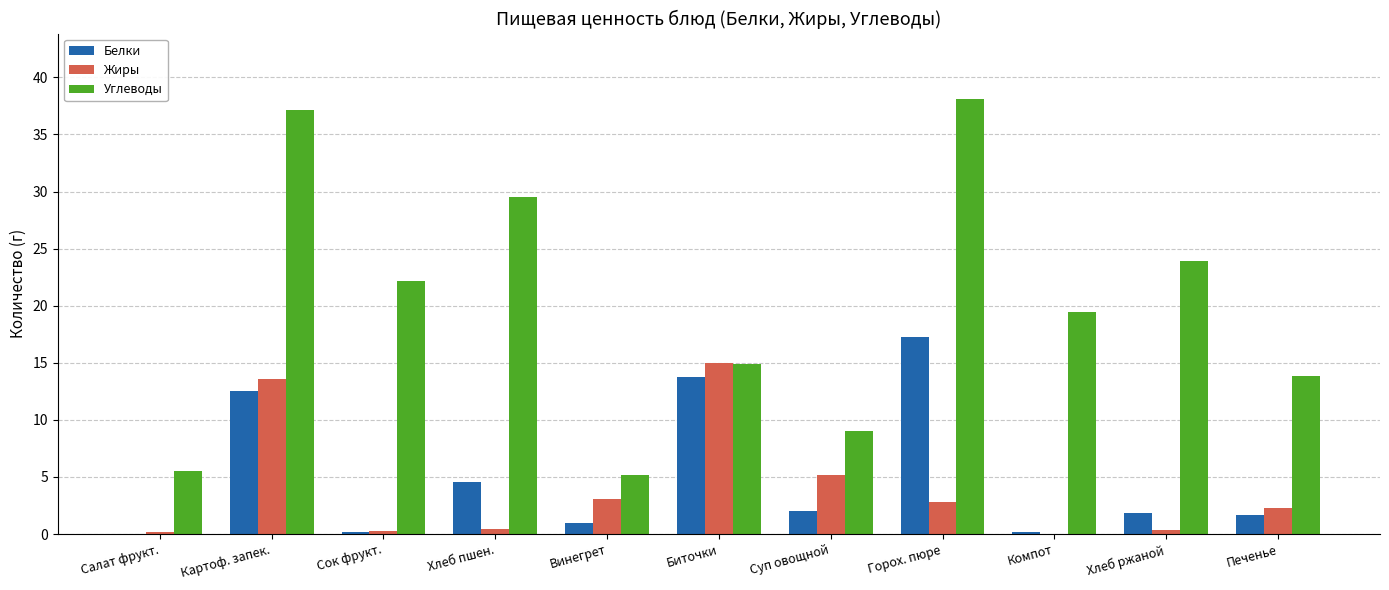

What is the sum of the Белки values at Печенье and Суп овощной?

3.7